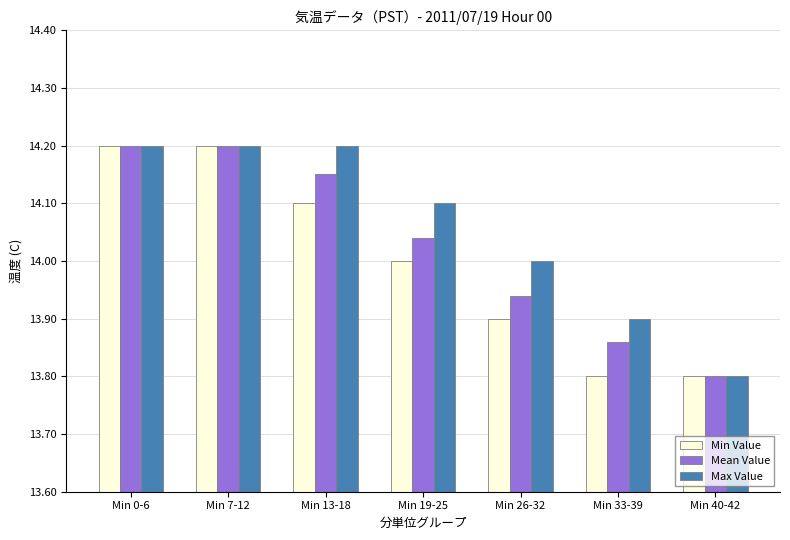

Is it true that Min Value equals 13.8 at Min 40-42?

True